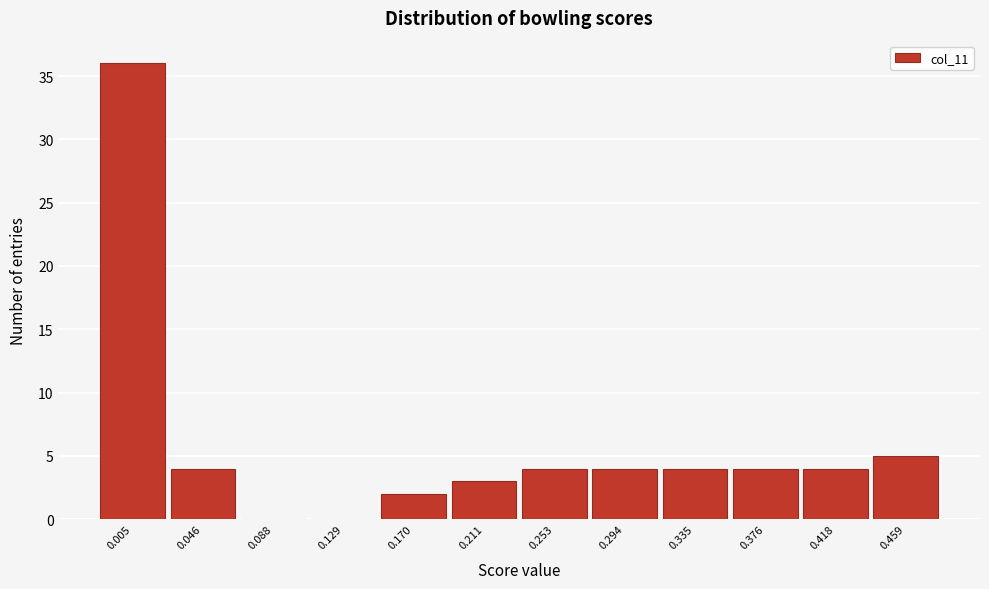

Reading left to right, extract all data points from this chart.

0.005=36	0.046=4	0.088=0	0.129=0	0.170=2	0.211=3	0.253=4	0.294=4	0.335=4	0.376=4	0.418=4	0.459=5